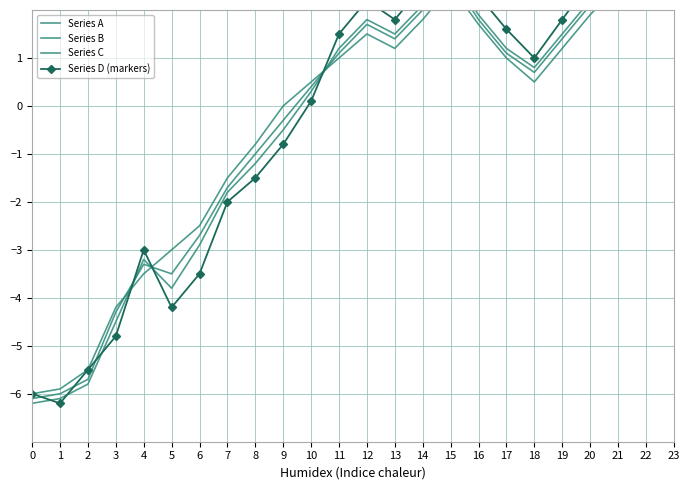

Where is the first local minimum for Series A?

5